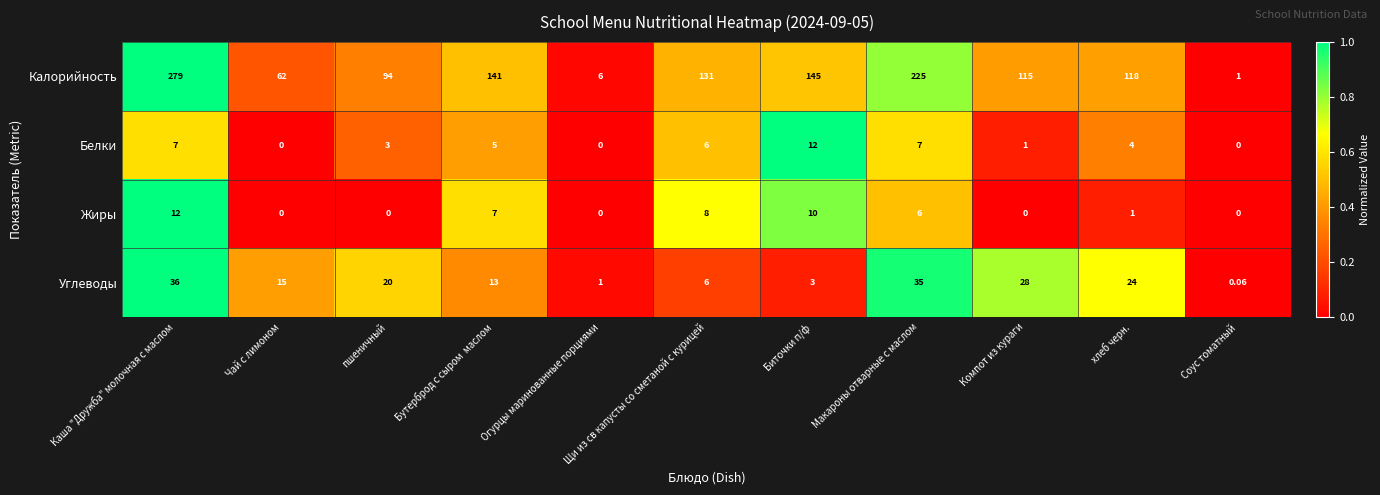

Where is Жиры nearest to the value 6?

Макароны отварные с маслом